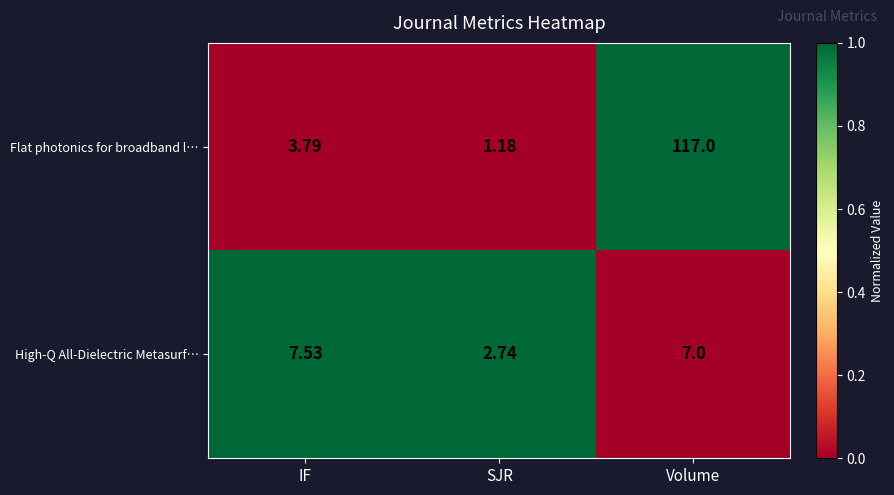

At which label does Flat photonics for broadband l… first exceed 3?

IF